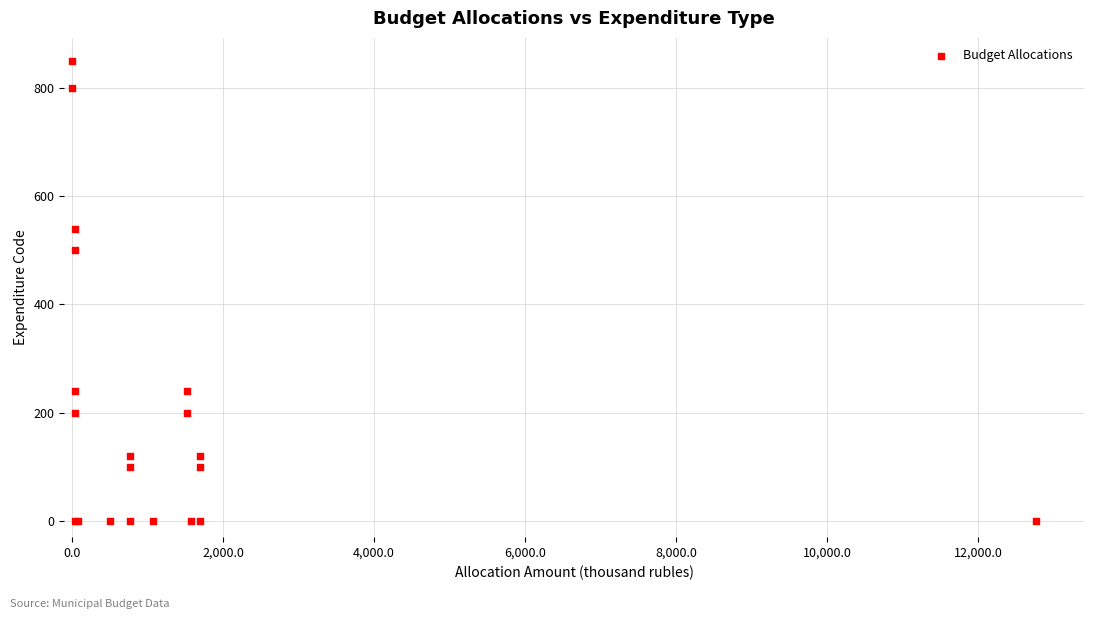

What Y value in the scatter plot is closest to 425?

500